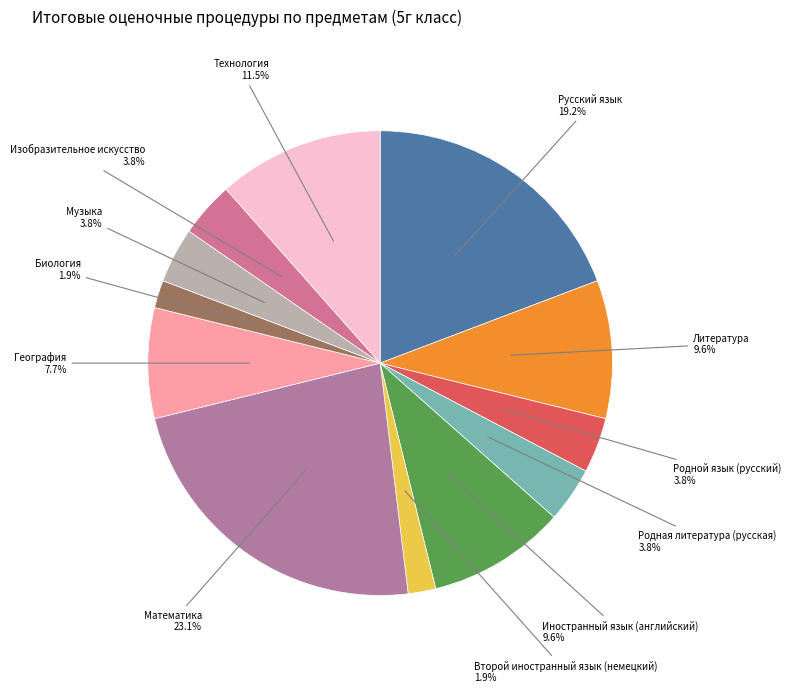

How many slices are in this pie chart?

12